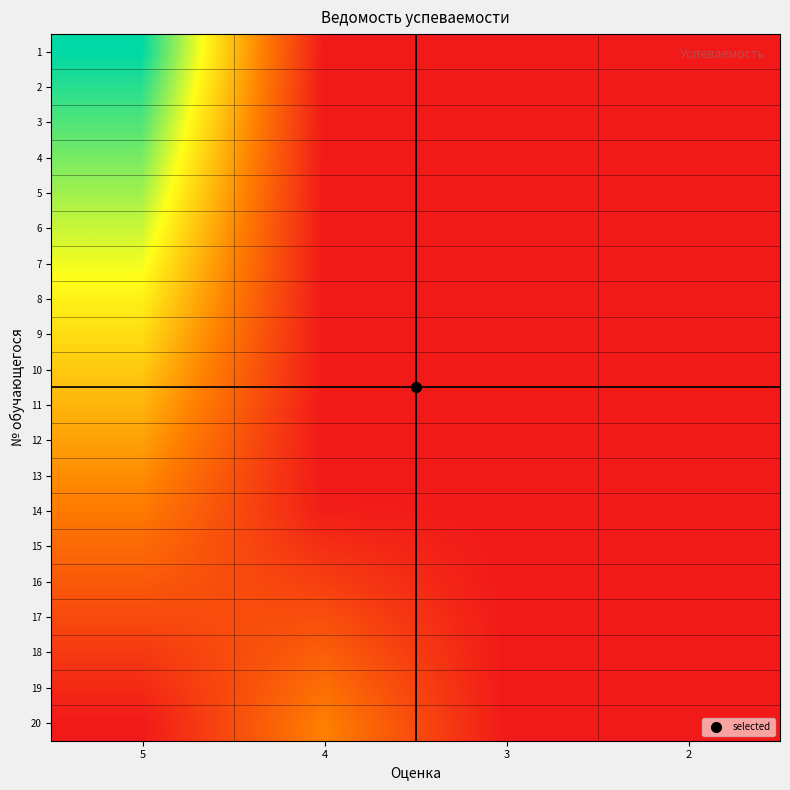

Reading left to right, list all the values displayed in this chart.

1: 5=1.0	4=0.0	3=0.0	2=0.0
2: 5=0.9	4=0.0	3=0.0	2=0.0
3: 5=0.9	4=0.0	3=0.0	2=0.0
4: 5=0.8	4=0.0	3=0.0	2=0.0
5: 5=0.8	4=0.0	3=0.0	2=0.0
6: 5=0.7	4=0.0	3=0.0	2=0.0
7: 5=0.7	4=0.0	3=0.0	2=0.0
8: 5=0.6	4=0.0	3=0.0	2=0.0
9: 5=0.6	4=0.0	3=0.0	2=0.0
10: 5=0.5	4=0.0	3=0.0	2=0.0
11: 5=0.5	4=0.0	3=0.0	2=0.0
12: 5=0.4	4=0.0	3=0.0	2=0.0
13: 5=0.4	4=0.0	3=0.0	2=0.0
14: 5=0.3	4=0.0	3=0.0	2=0.0
15: 5=0.3	4=0.1	3=0.0	2=0.0
16: 5=0.2	4=0.1	3=0.0	2=0.0
17: 5=0.2	4=0.2	3=0.0	2=0.0
18: 5=0.1	4=0.2	3=0.0	2=0.0
19: 5=0.1	4=0.3	3=0.0	2=0.0
20: 5=0.0	4=0.3	3=0.0	2=0.0